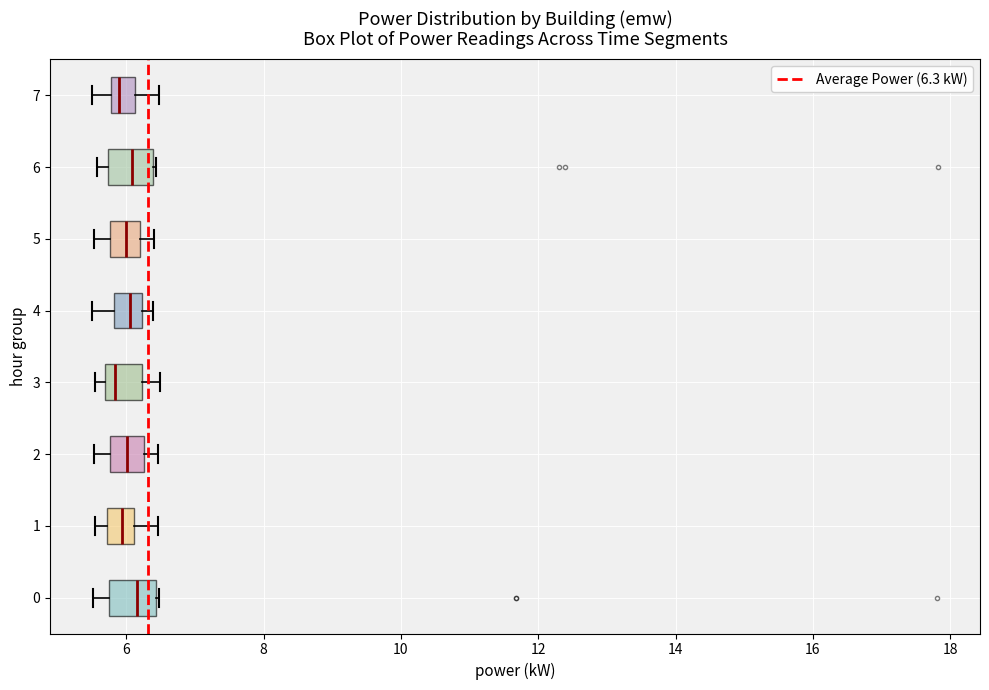

Where is the right edge of the box at y = 2 on the x-axis? The values are not printed on the chart, so give them approximately, as read against the axis.

6.2